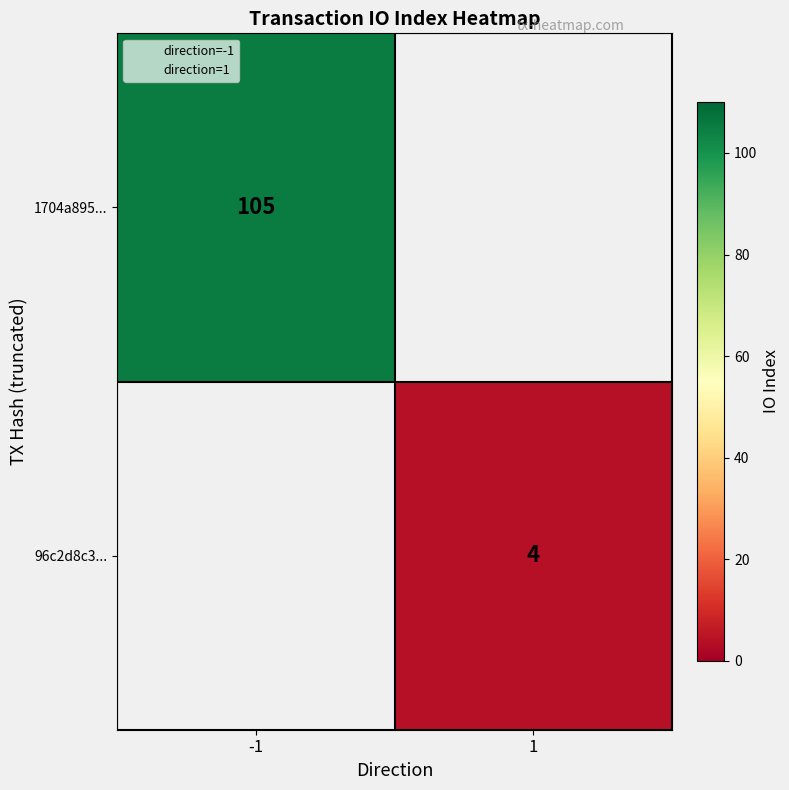

Is the value of 1704a895... at -1 greater than the value of 96c2d8c3... at 1?

Yes